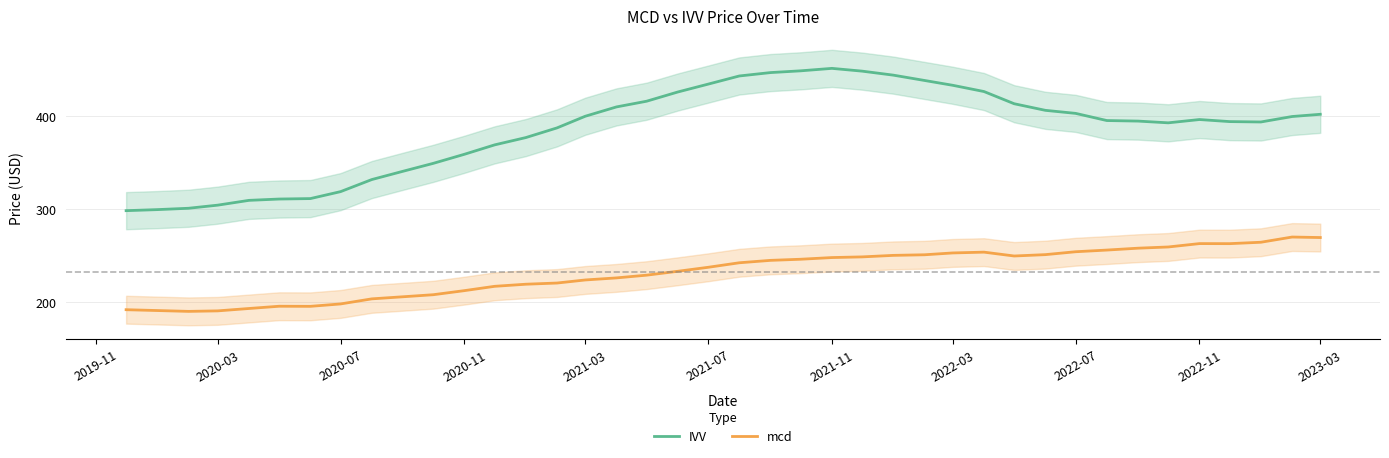

Does the chart have visible grid lines?

Yes